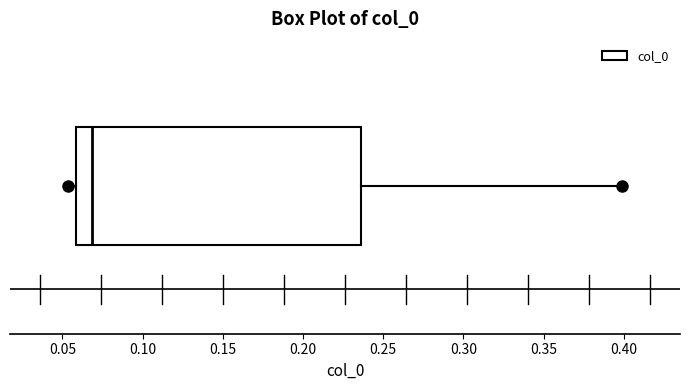

Transcribe this box plot: give where the median line is, the range the box spans, and where the two whiskers end, as read against the x-axis. The values are not printed on the chart, so give them approximately, as read against the axis.

median 0.070, box 0.060 to 0.235, whiskers 0.055 to 0.400